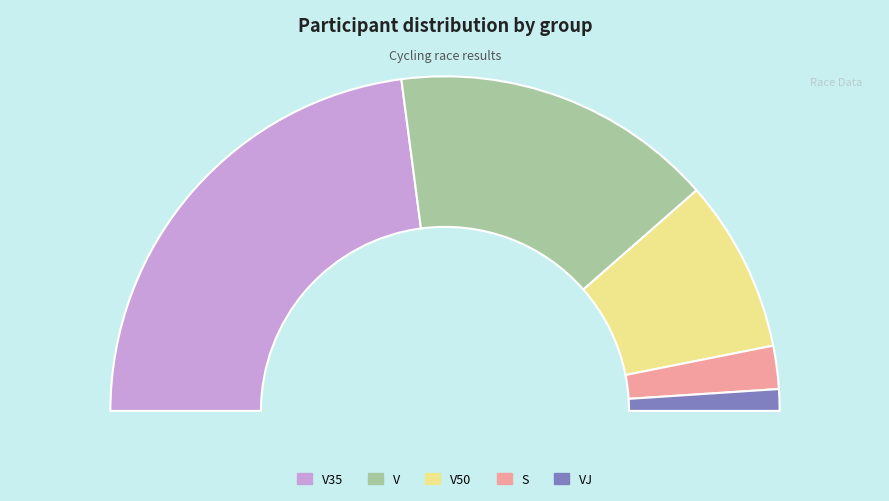

Is there a majority slice in this chart?

No